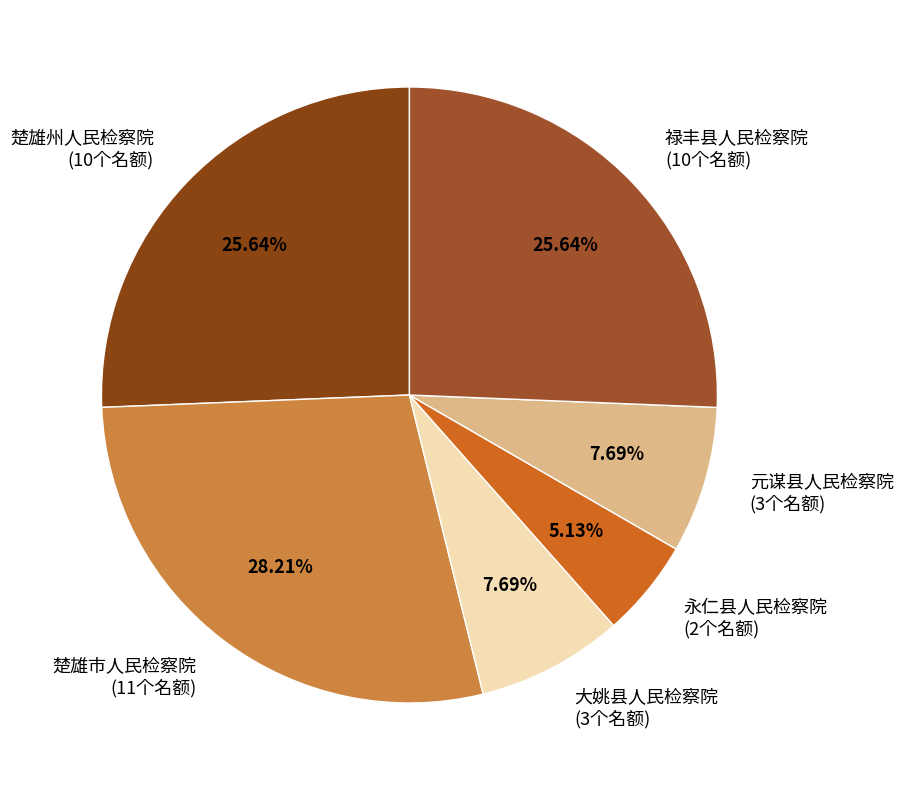

Which slice is the largest?

楚雄市人民检察院 (11个名额)